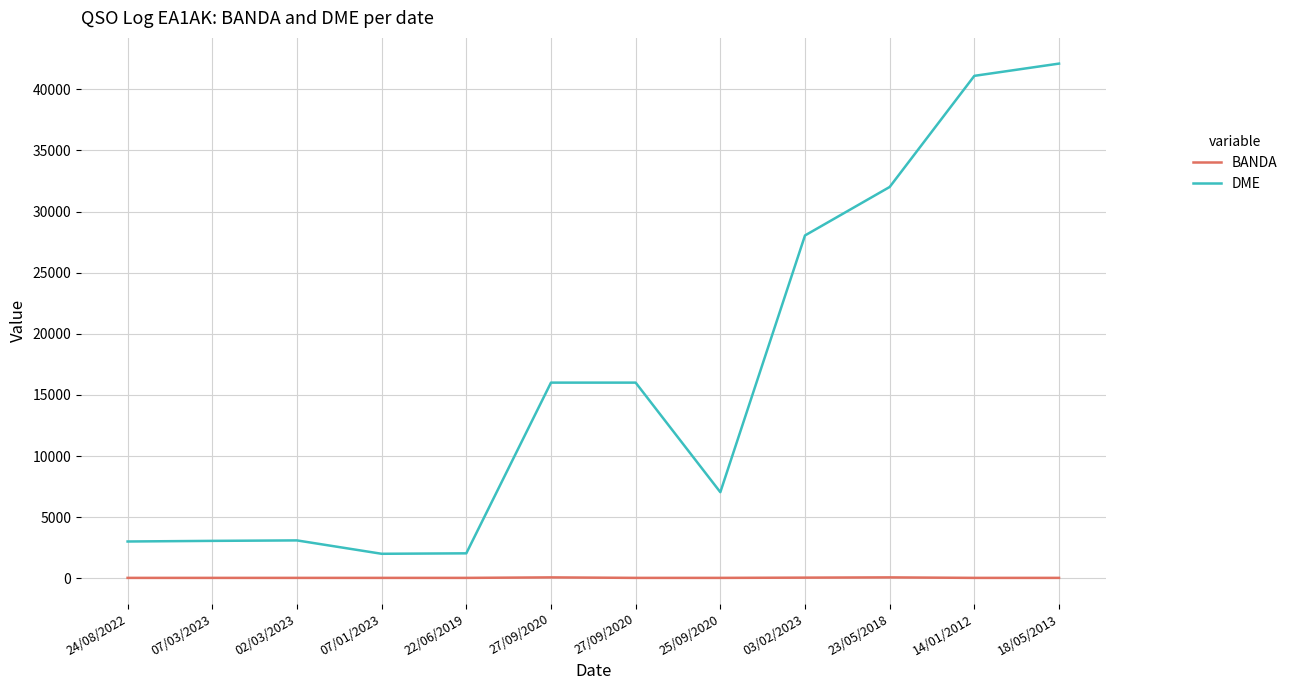

What is the label of the 7th point from the left?

27/09/2020